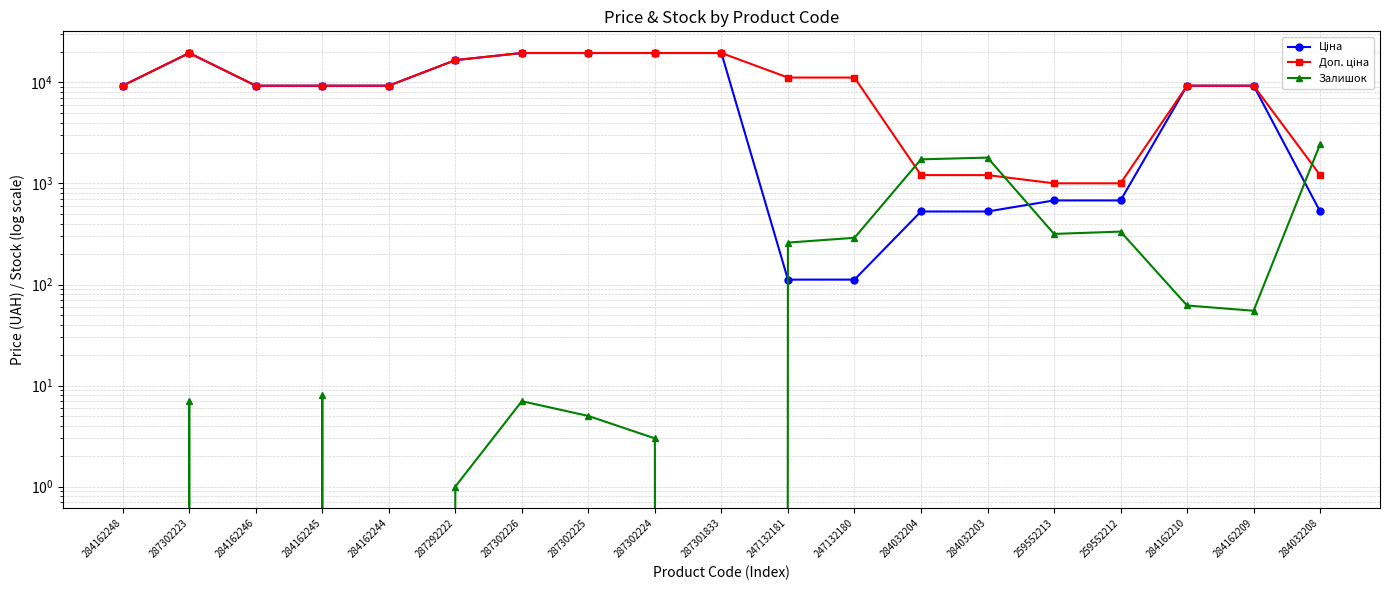

What is the difference between the maximum and minimum values in the Залишок series?

2457.0